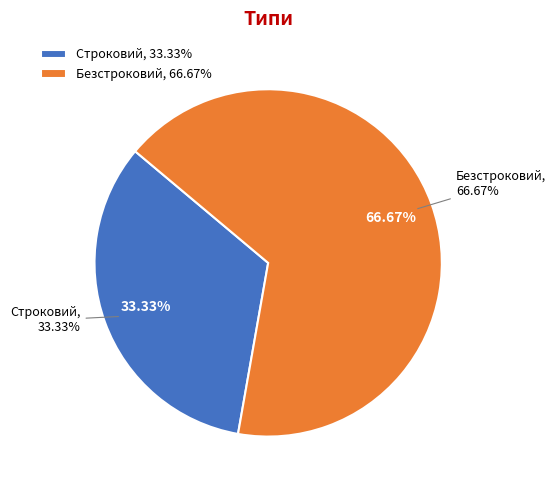

How many segments does this pie chart have?

2